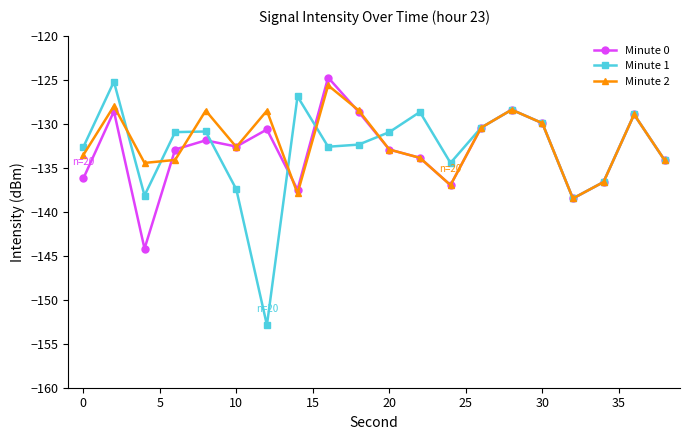

True or false: Minute 1 and Minute 0 cross at least once.

True